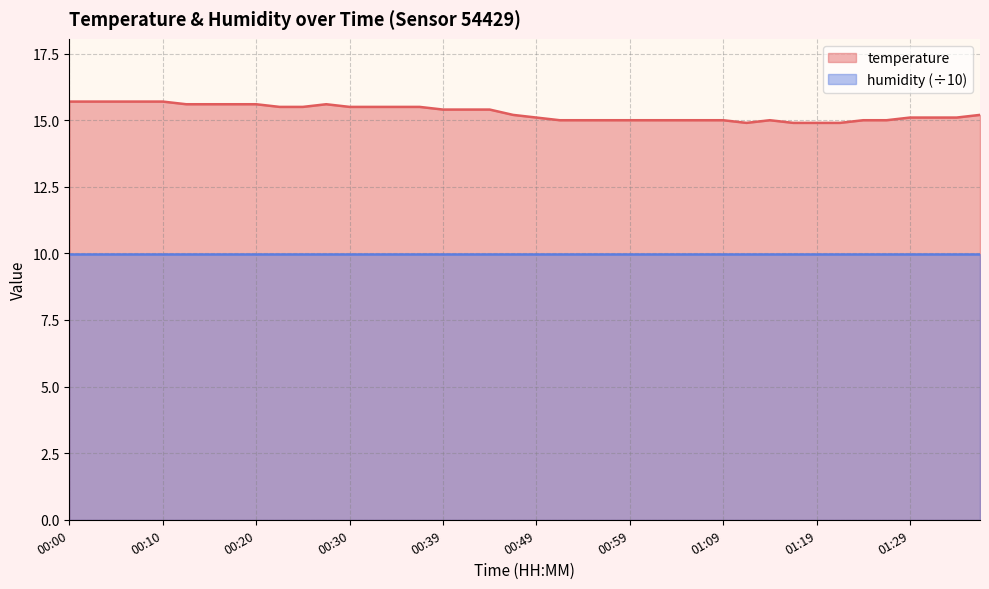

What is the value of the 15th point from the left?

15.5